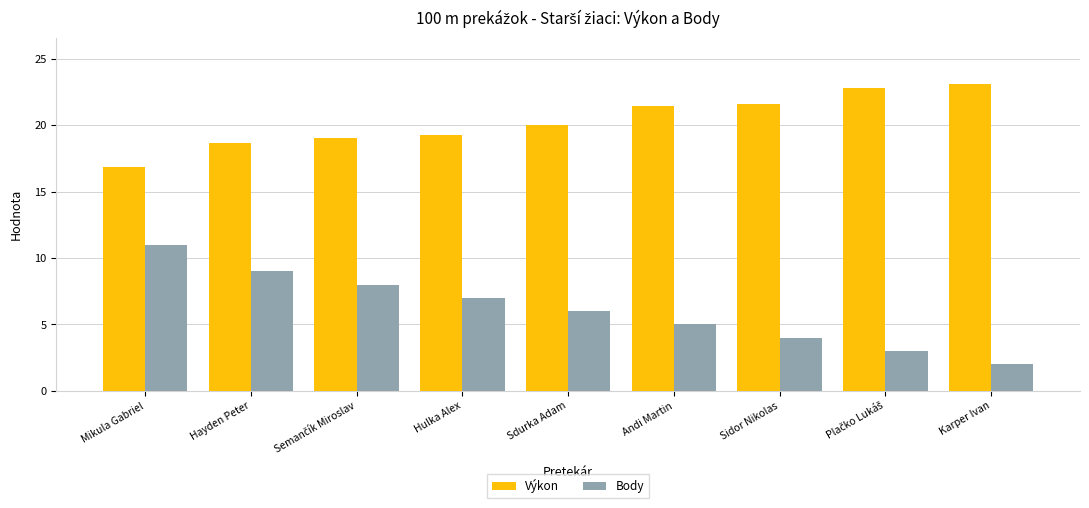

How many bars are there in each group?

2